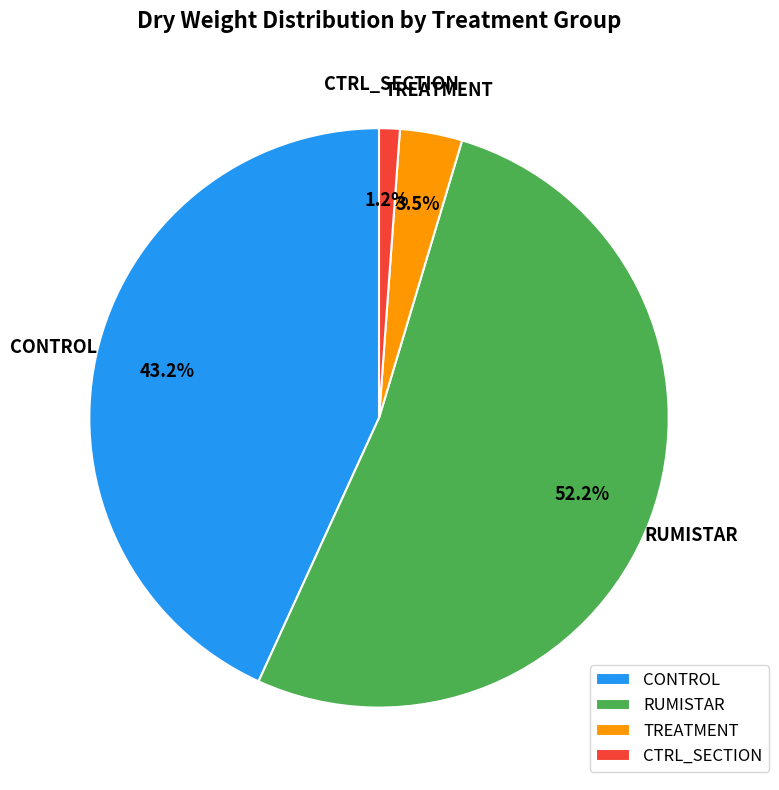

What is the largest slice in the pie chart?

RUMISTAR